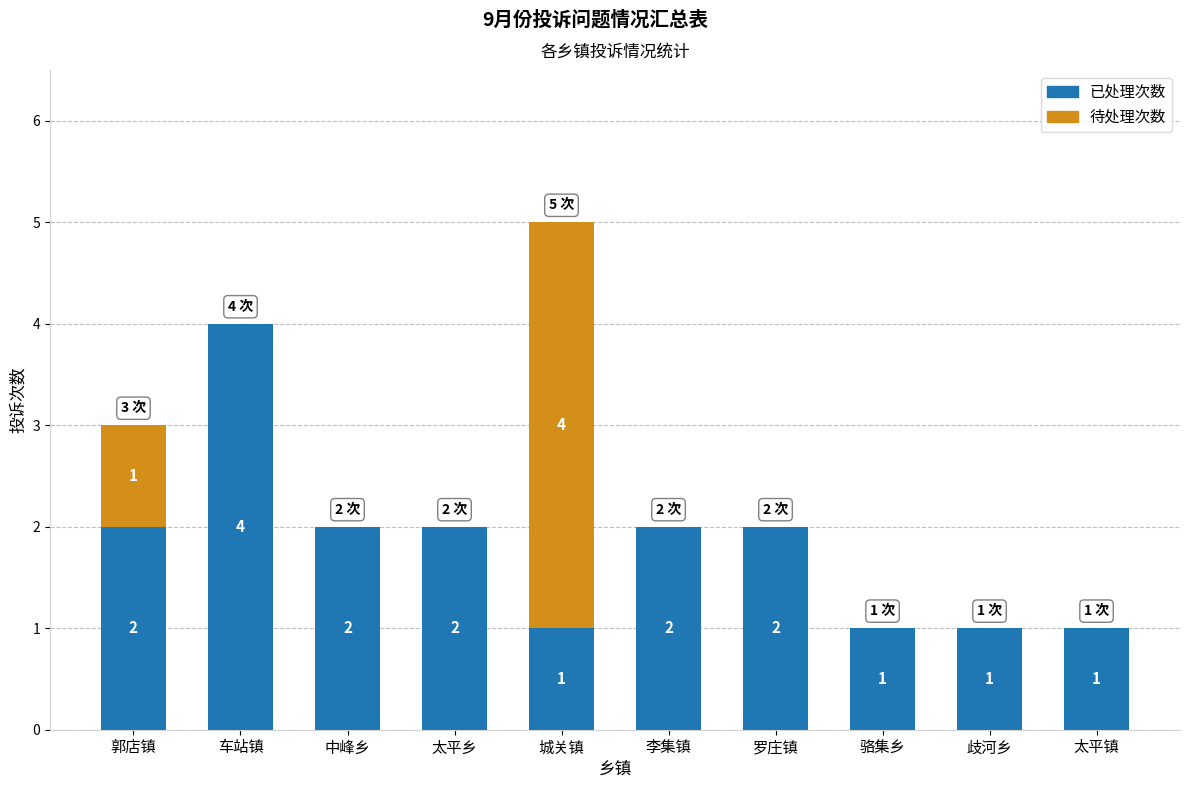

The value of 已处理次数 at 骆集乡 is 1. True or false?

True